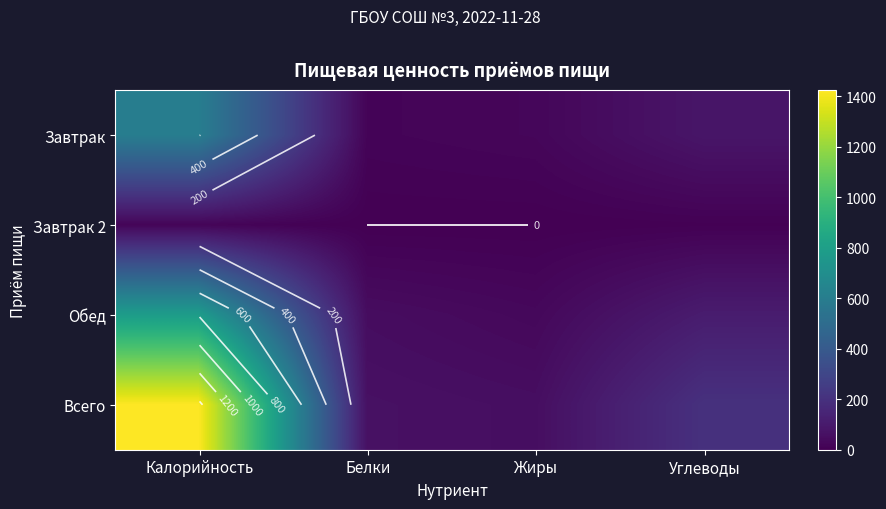

At how many categories does at least one series exceed 408?

1